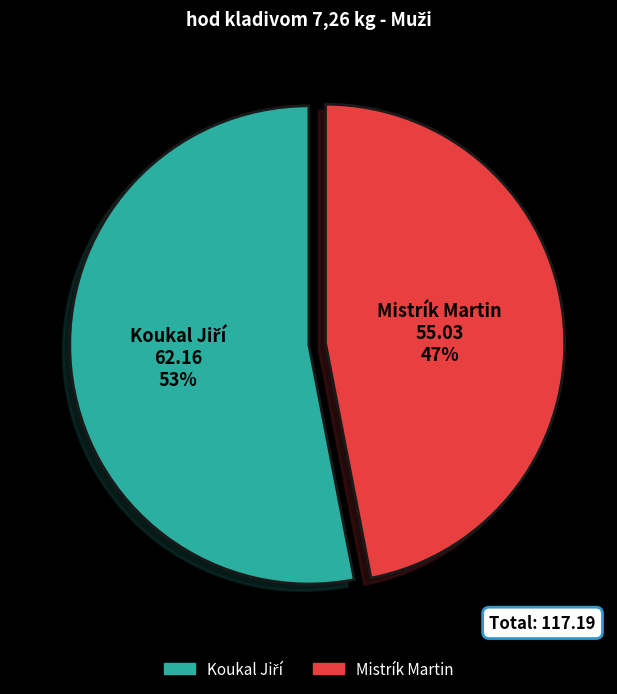

How many slices are in this pie chart?

2